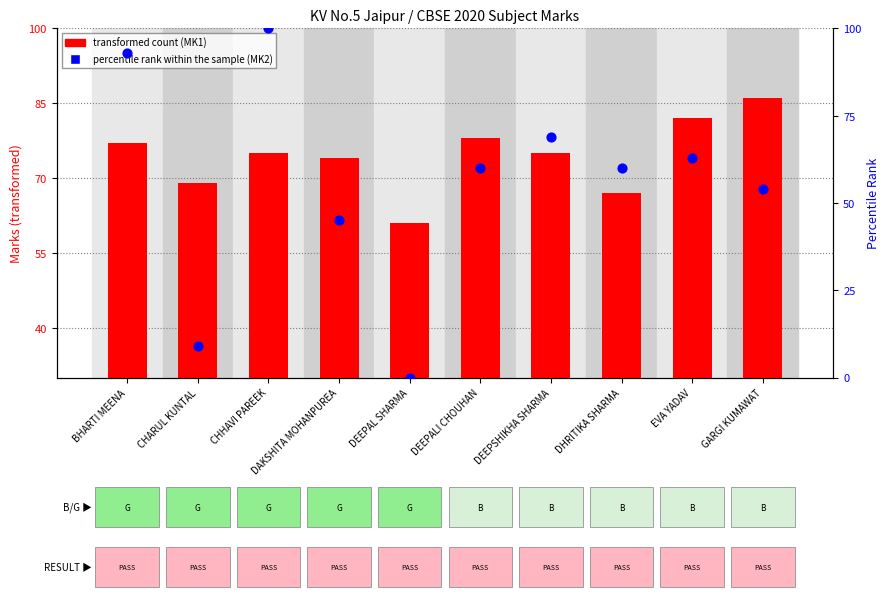

Which series has the largest Y range (max minus min)?

percentile rank within the sample